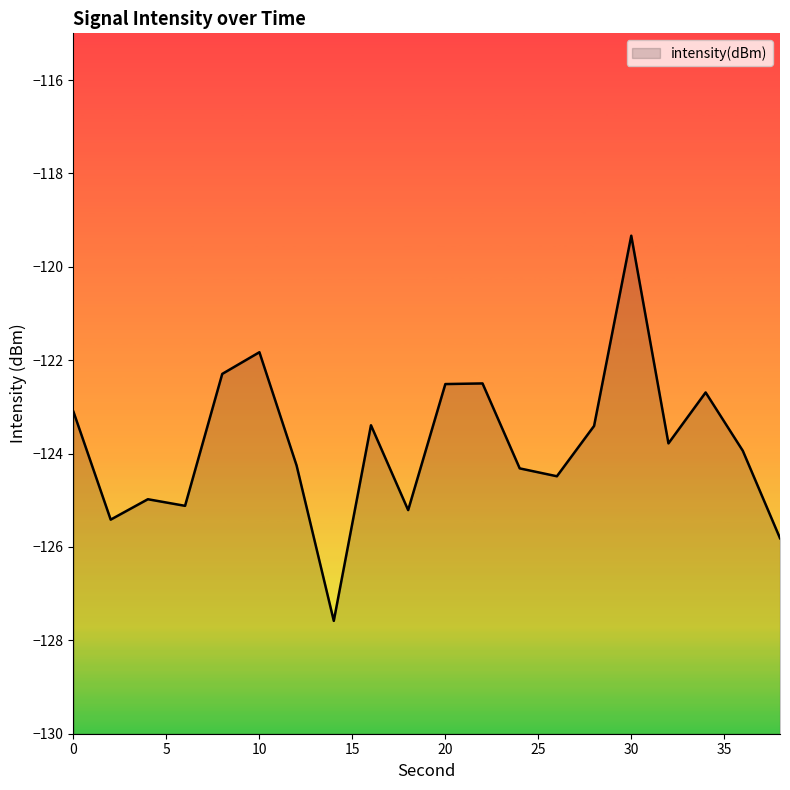

Reading left to right, transcribe all the data shown in this chart.

-123.1	-125.4	-125.0	-125.1	-122.3	-121.8	-124.3	-127.6	-123.4	-125.2	-122.5	-122.5	-124.3	-124.5	-123.4	-119.3	-123.8	-122.7	-123.9	-125.8